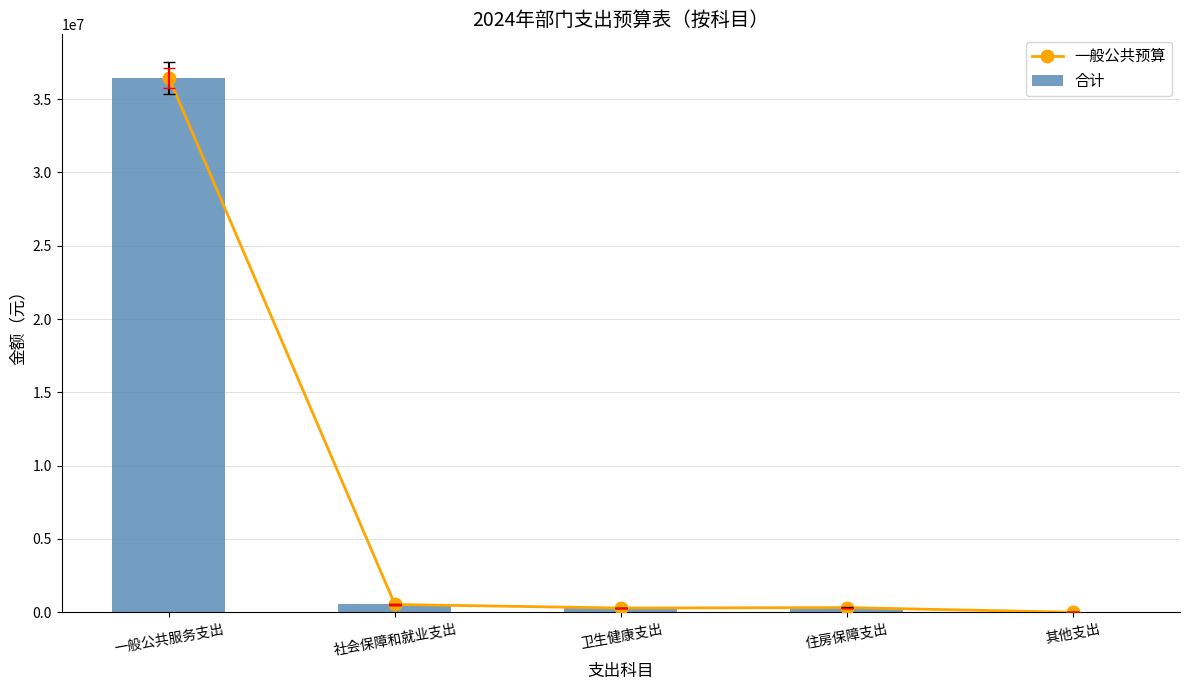

What is the lowest value of the 合计 series?

2000.0